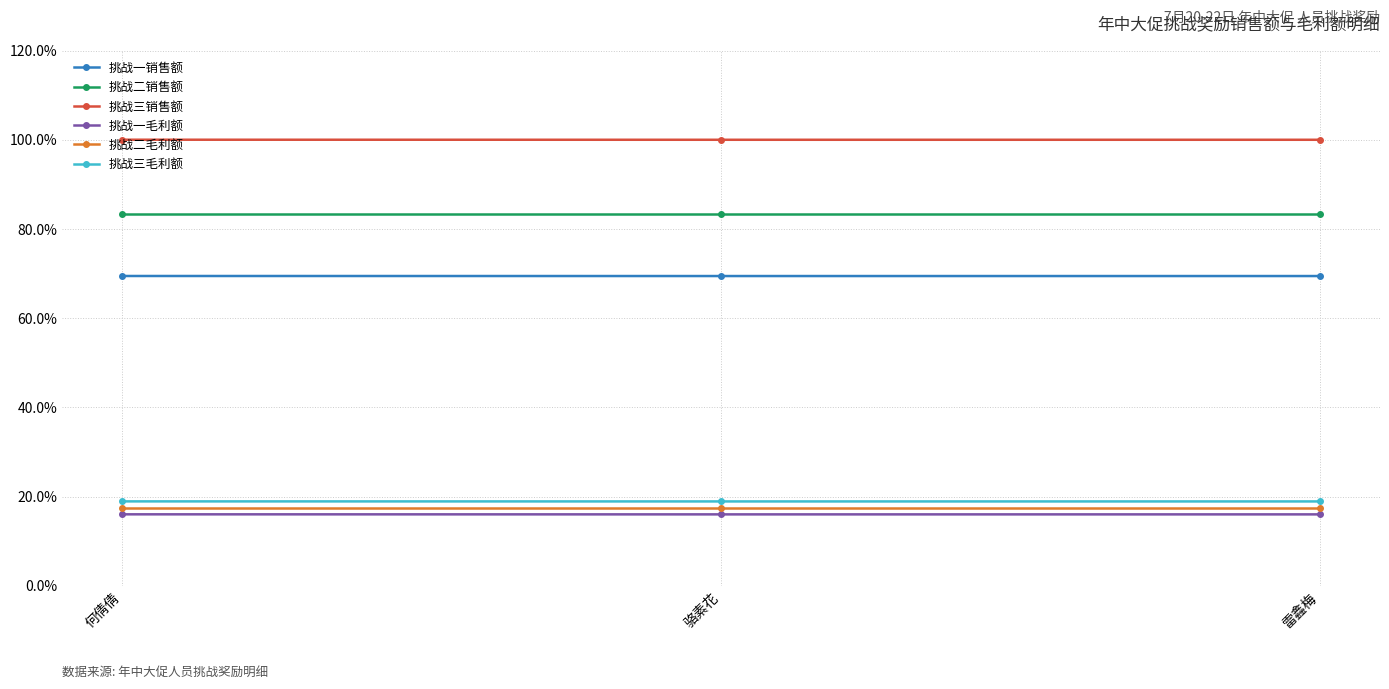

What is the lowest value of the 挑战二毛利额 series?

17.4